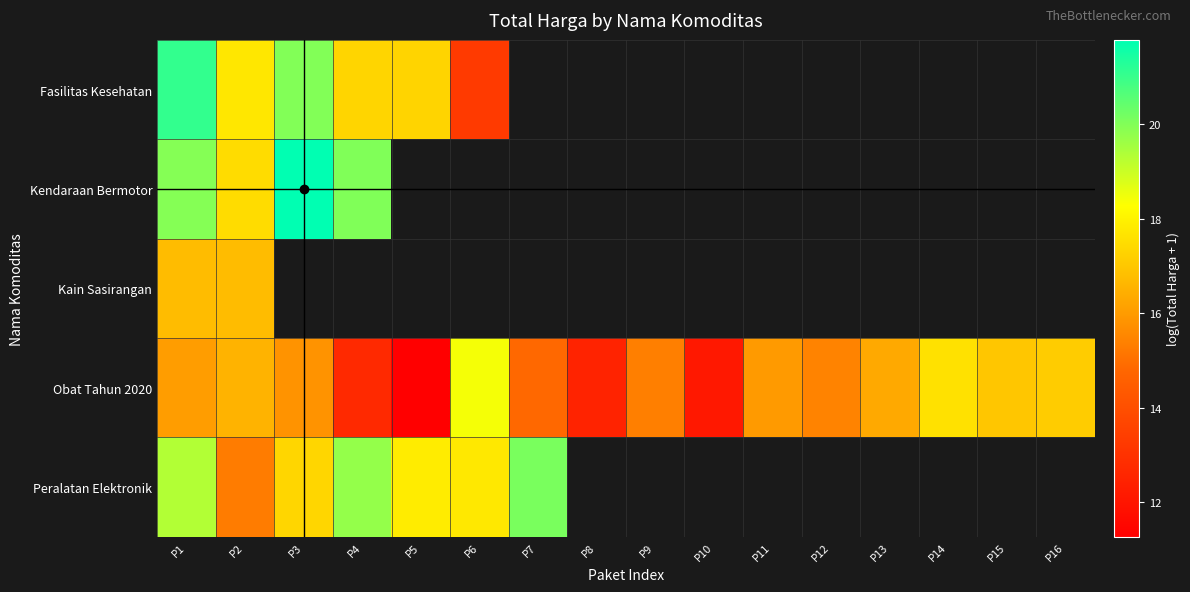

What is the total value across all series at P1?

93.2